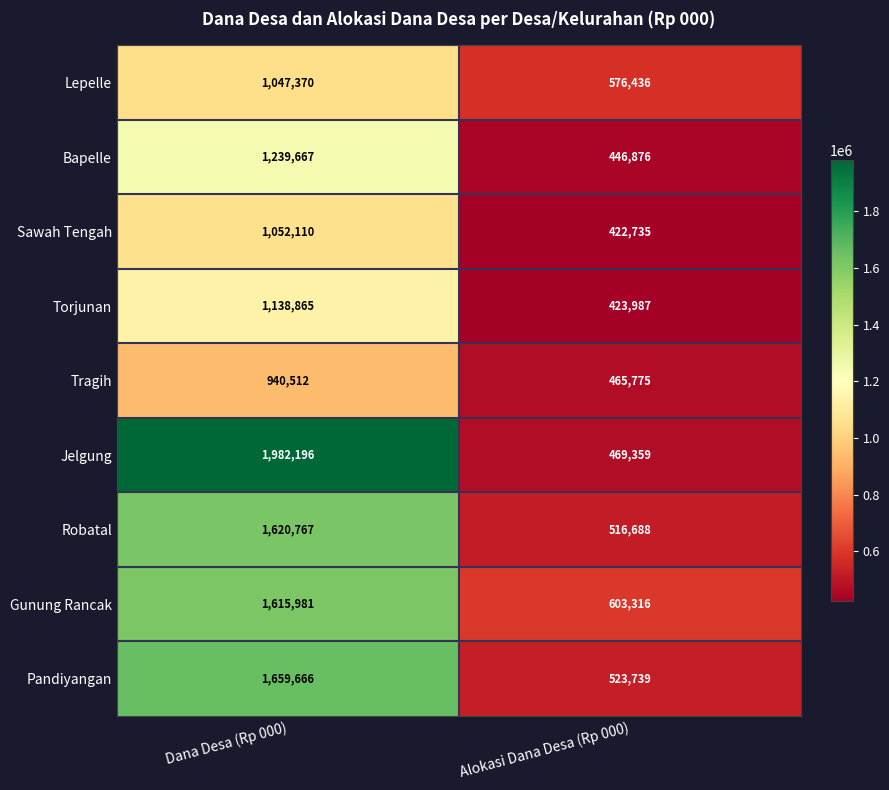

What is the average value of the Bapelle series?

843272